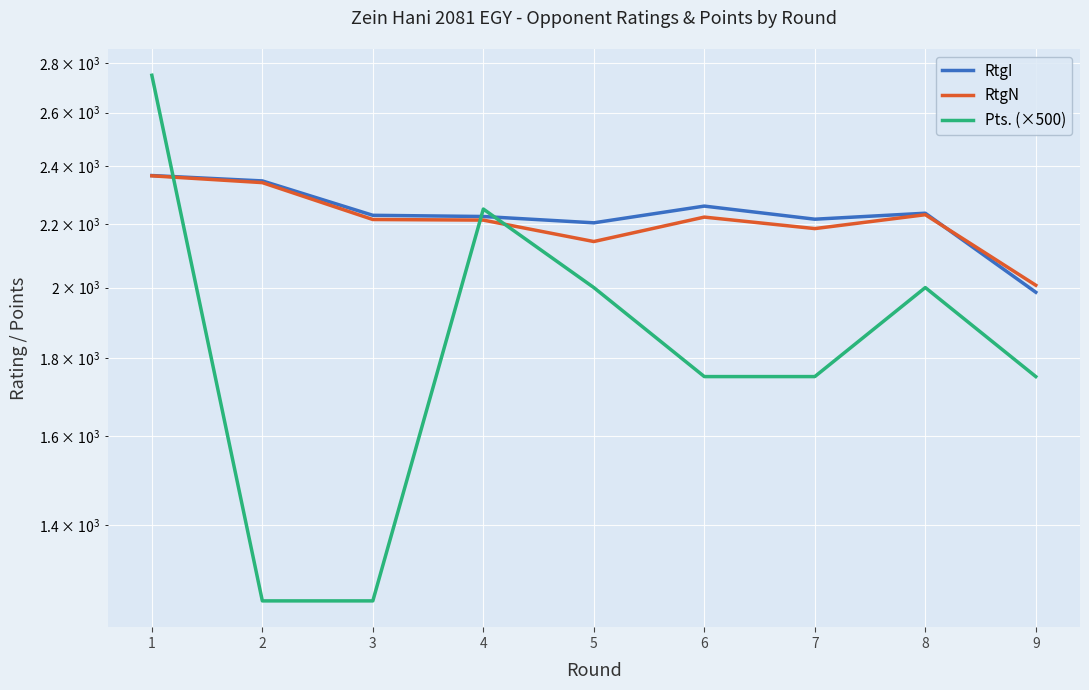

True or false: RtgN and Pts. (×500) intersect in this chart.

True